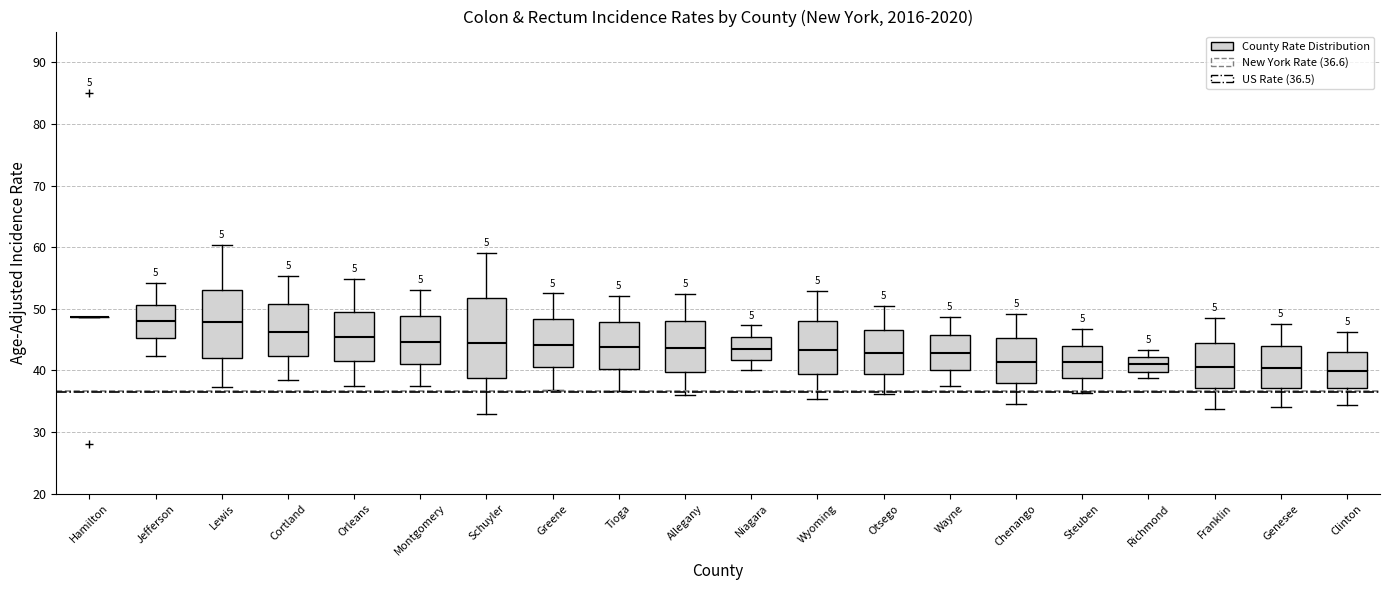

Reading left to right, read every box against the y-axis: the position of its median line, the range the box covers, and the ends of its whiskers. The values are not printed on the chart, so give them approximately, as read against the axis.

Hamilton: box collapsed to a line at 49, whiskers 49 to 49
Jefferson: median 48, box 45 to 51, whiskers 42 to 54
Lewis: median 48, box 42 to 53, whiskers 37 to 60
Cortland: median 46, box 42 to 51, whiskers 39 to 55
Orleans: median 46, box 42 to 50, whiskers 38 to 55
Montgomery: median 45, box 41 to 49, whiskers 37 to 53
Schuyler: median 44, box 39 to 52, whiskers 33 to 59
Greene: median 44, box 41 to 48, whiskers 37 to 53
Tioga: median 44, box 40 to 48, whiskers 37 to 52
Allegany: median 44, box 40 to 48, whiskers 36 to 52
Niagara: median 44, box 42 to 45, whiskers 40 to 47
Wyoming: median 43, box 39 to 48, whiskers 35 to 53
Otsego: median 43, box 40 to 47, whiskers 36 to 50
Wayne: median 43, box 40 to 46, whiskers 38 to 49
Chenango: median 41, box 38 to 45, whiskers 35 to 49
Steuben: median 41, box 39 to 44, whiskers 36 to 47
Richmond: median 41, box 40 to 42, whiskers 39 to 43
Franklin: median 41, box 37 to 45, whiskers 34 to 49
Genesee: median 40, box 37 to 44, whiskers 34 to 48
Clinton: median 40, box 37 to 43, whiskers 34 to 46